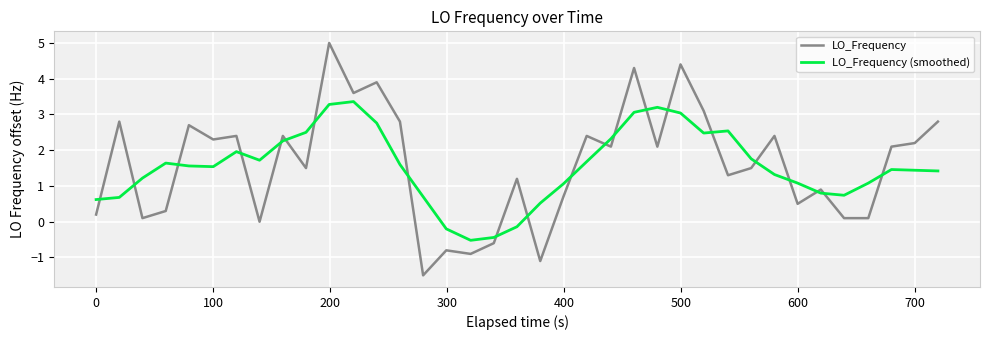

True or false: LO_Frequency (smoothed) and LO_Frequency intersect in this chart.

True